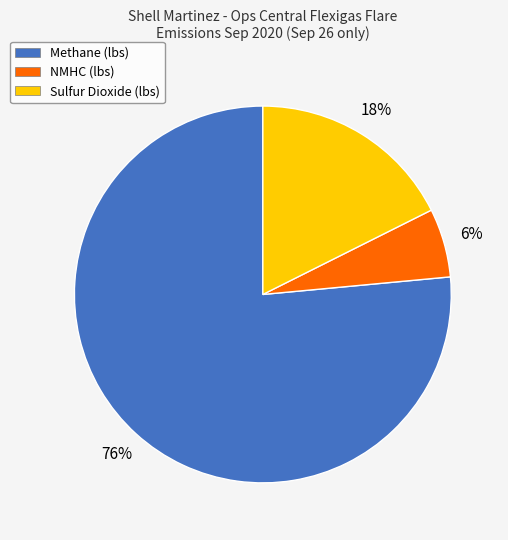

How many segments does this pie chart have?

3